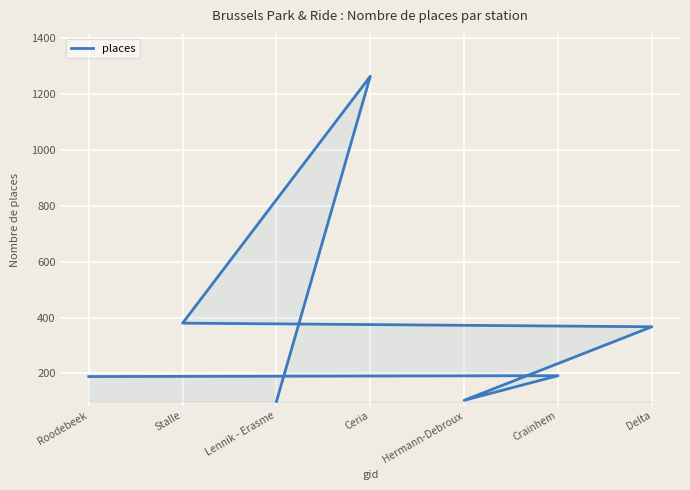

List the labels in order of value, smallest first.

Lennik - Erasme, Hermann-Debroux, Roodebeek, Crainhem, Delta, Stalle, Ceria